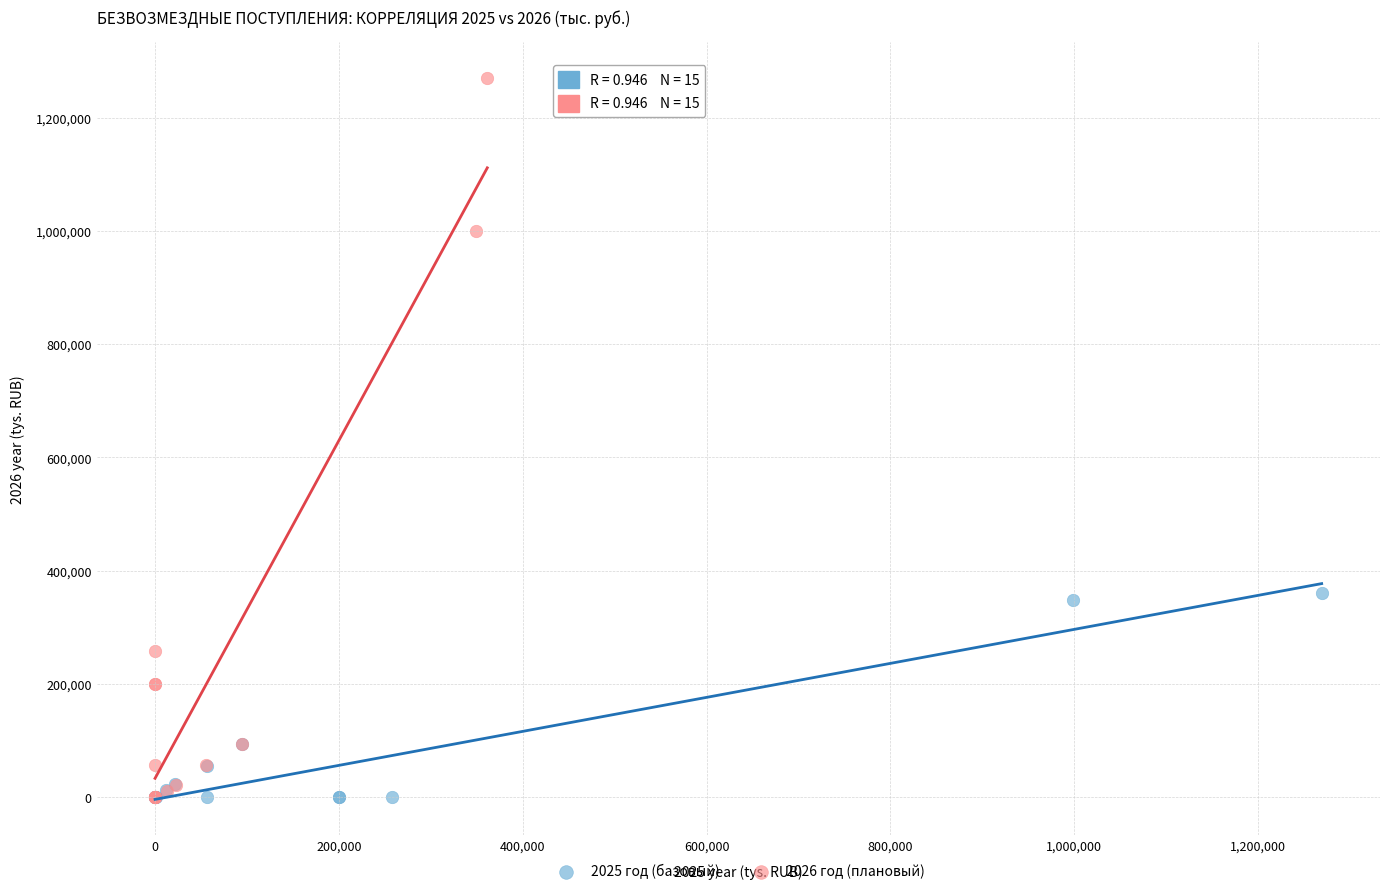

What are all the series names shown in the legend?

2025 год (базовый), 2026 год (плановый)